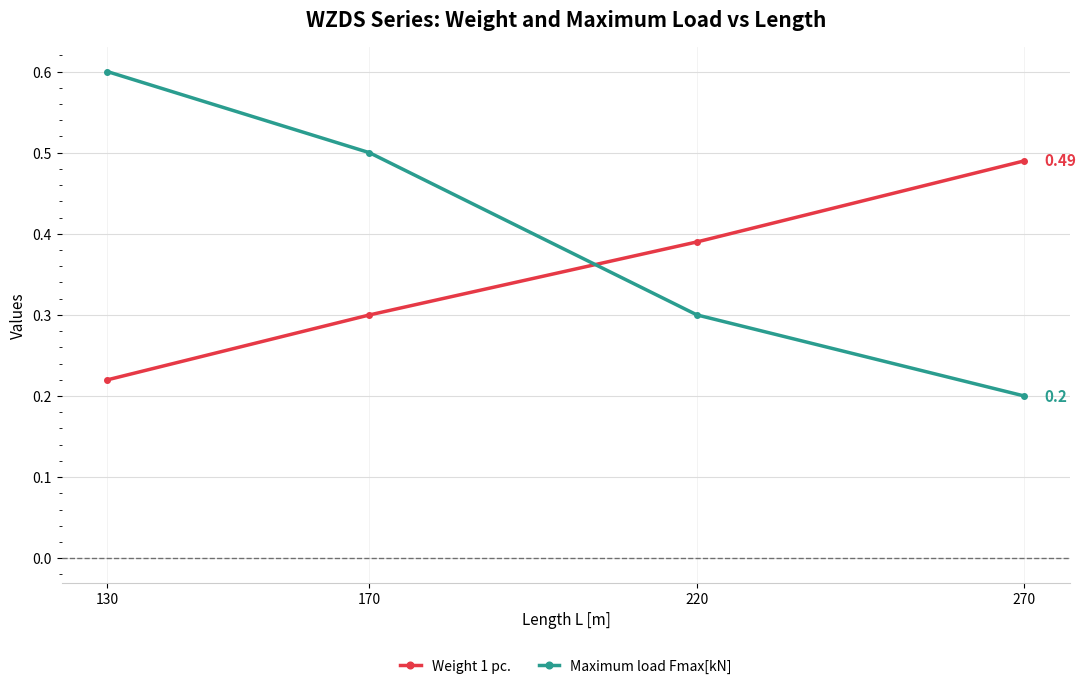

True or false: Weight 1 pc. has more than 1 points higher than both neighbors.

False